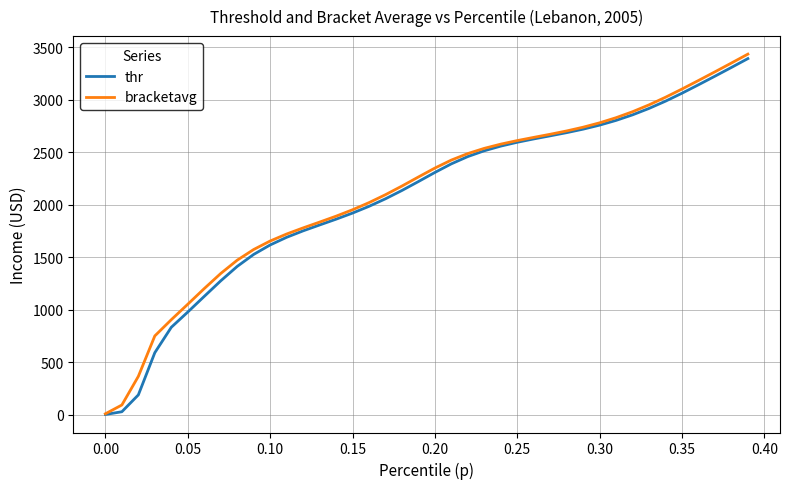

What is the highest value of the bracketavg series?

3434.0